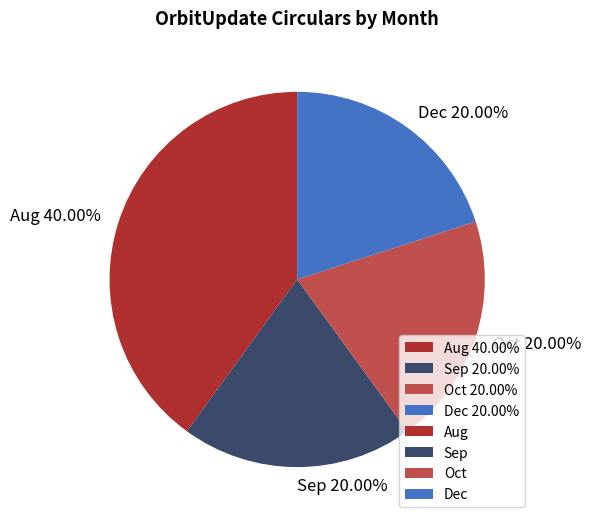

Combined, what portion of the pie is Aug and Dec?

60.0%